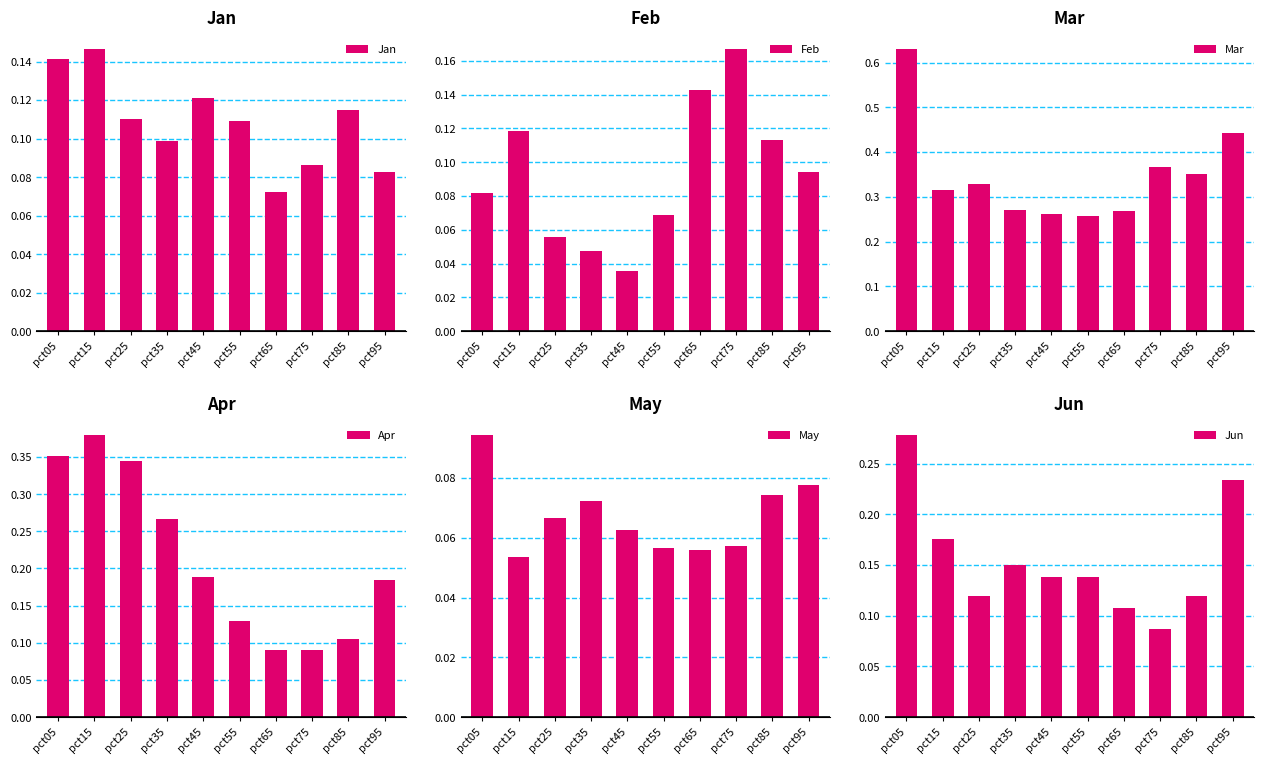

Which has a higher value, pct95 or pct45?

pct45